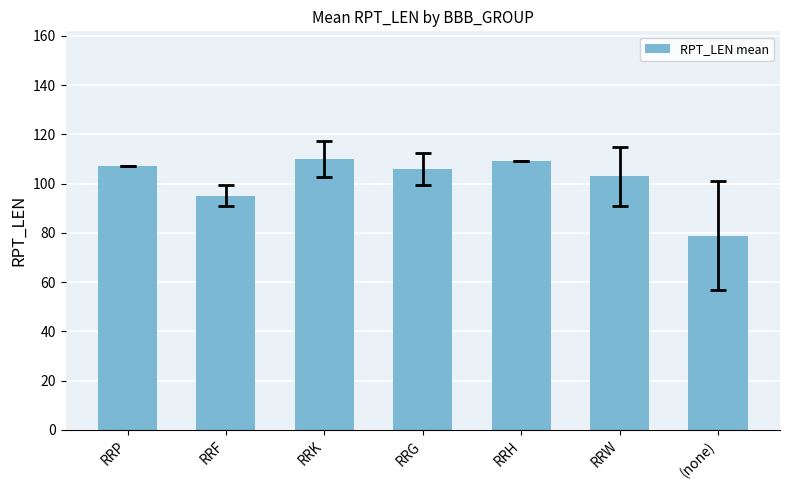

The chart shows a value of 172.2 at RRW. True or false?

False